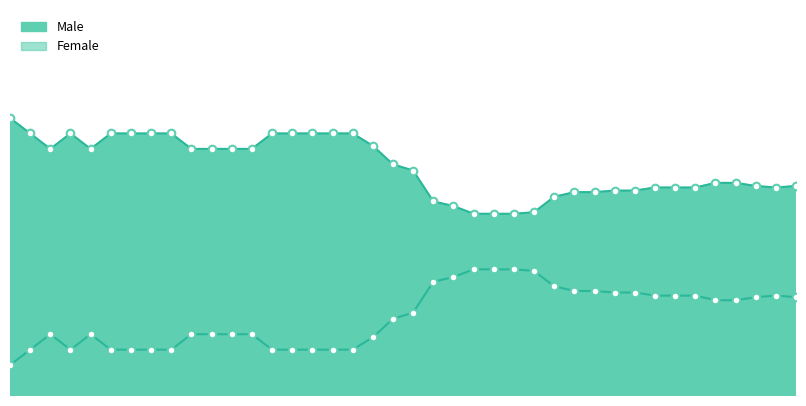

At how many categories does at least one series exceed 48?

40